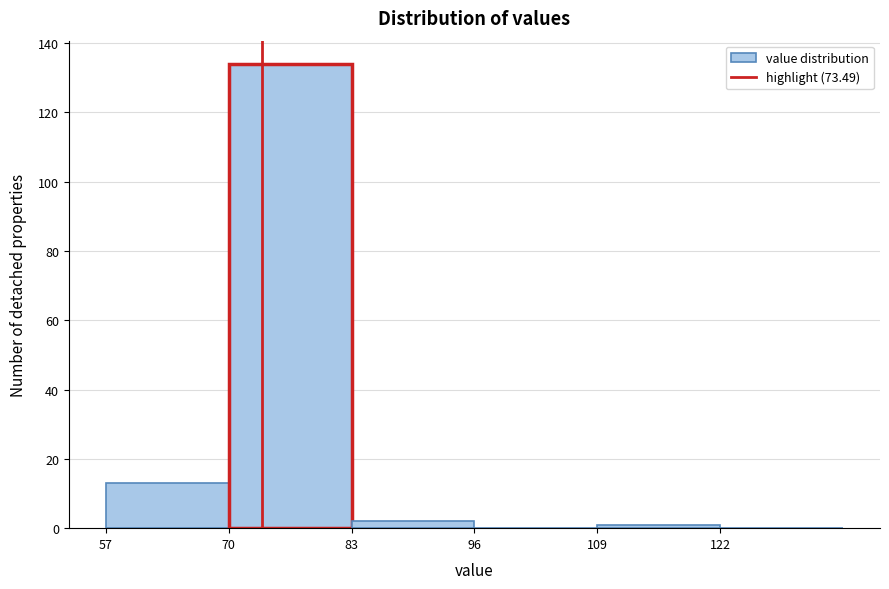

Reading left to right, transcribe this chart: for each bar, give the range it covers on the x-axis and its height. Neither the bar edges nor the heights are printed on the chart, so give them approximately, as read against the axes.

57 to 70: 14
70 to 83: 134
83 to 96: 2
96 to 109: 0
109 to 122: under 2
122 to 135: 0